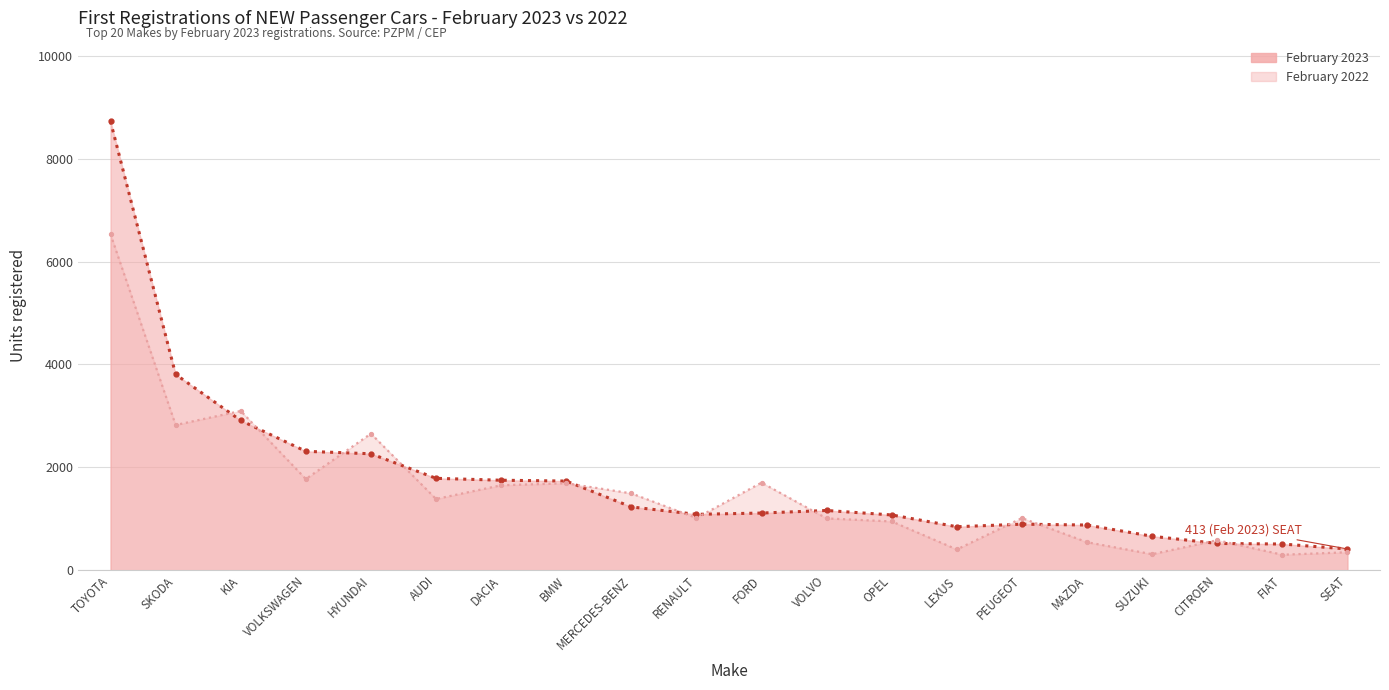

Which label corresponds to the largest value in the chart?

TOYOTA